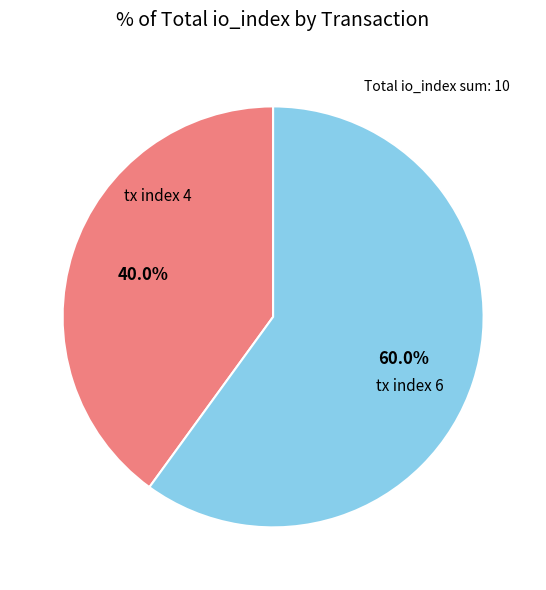

Is there a majority slice in this chart?

Yes